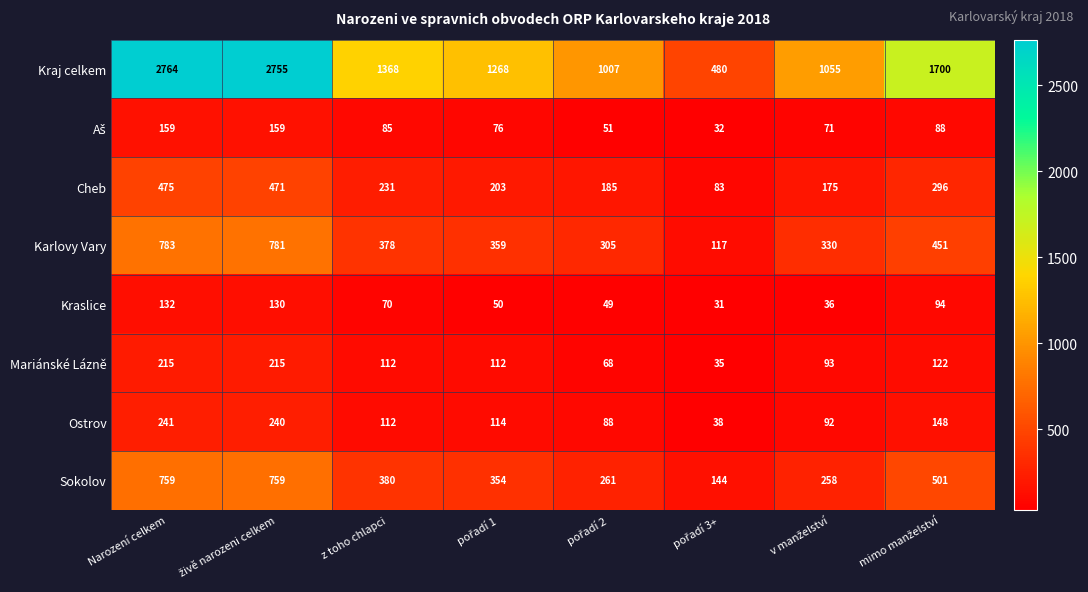

What is the difference between the highest and lowest values at z toho chlapci?

1298